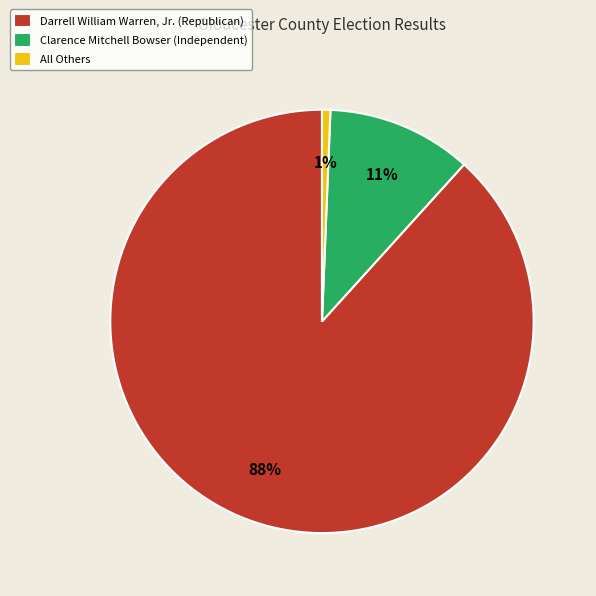

Between Darrell William Warren, Jr. (Republican) and Clarence Mitchell Bowser (Independent), which is larger?

Darrell William Warren, Jr. (Republican)